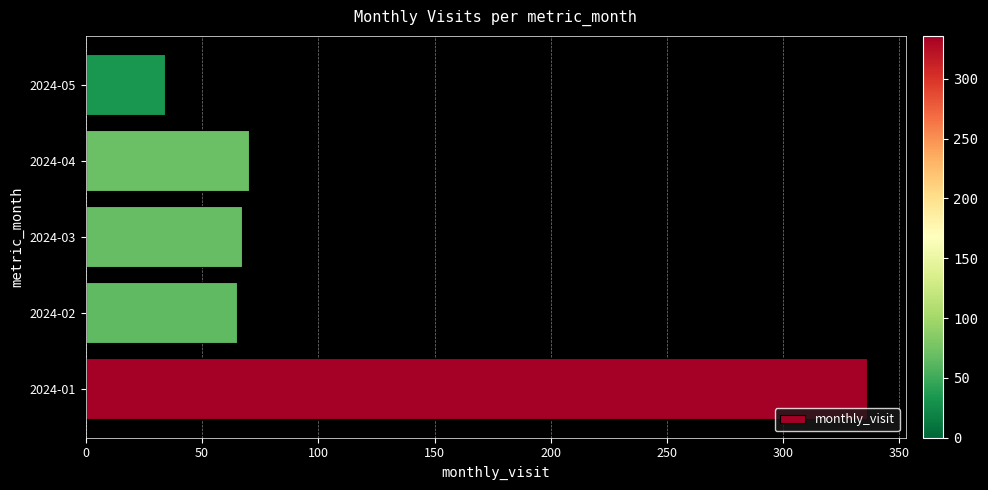

What is the difference between the maximum and minimum values?

302